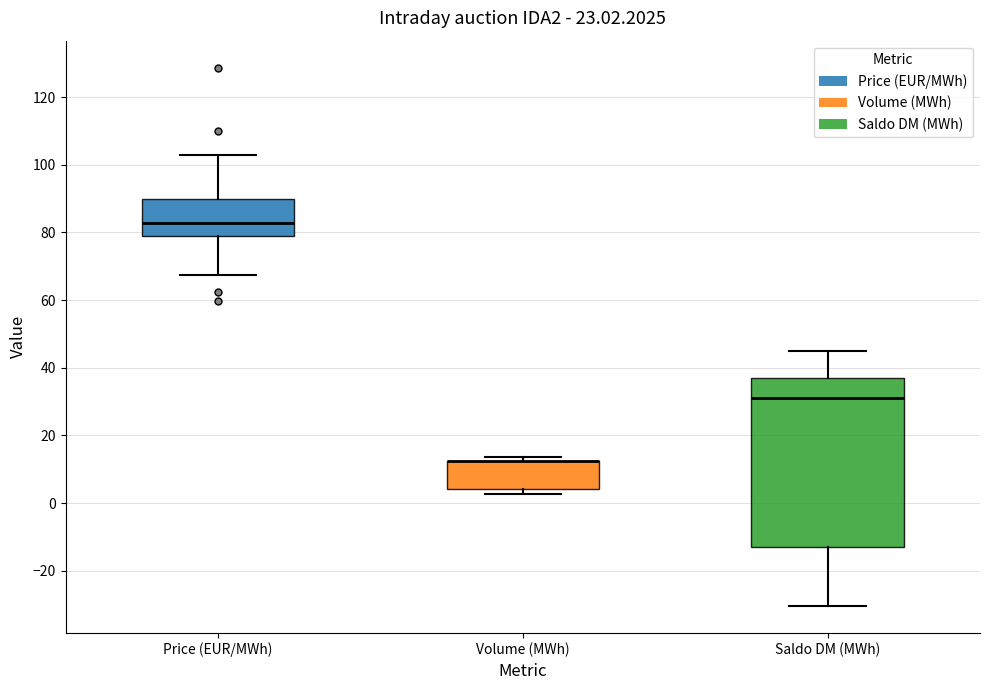

Comparing the boxes themselves (not the whiskers), which one is the tallest?

Saldo DM (MWh)